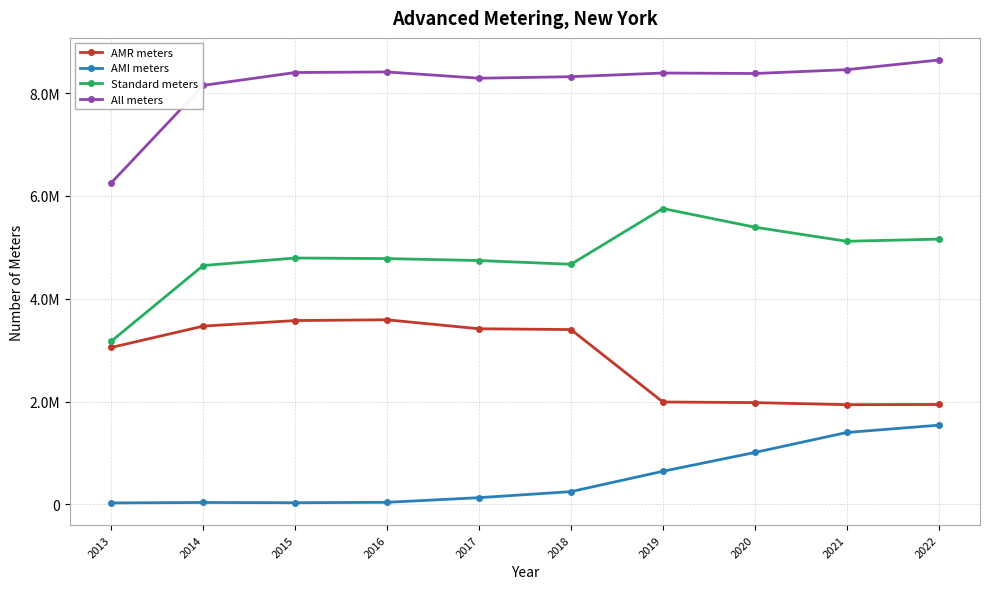

At which label does Standard meters reach its peak?

2019